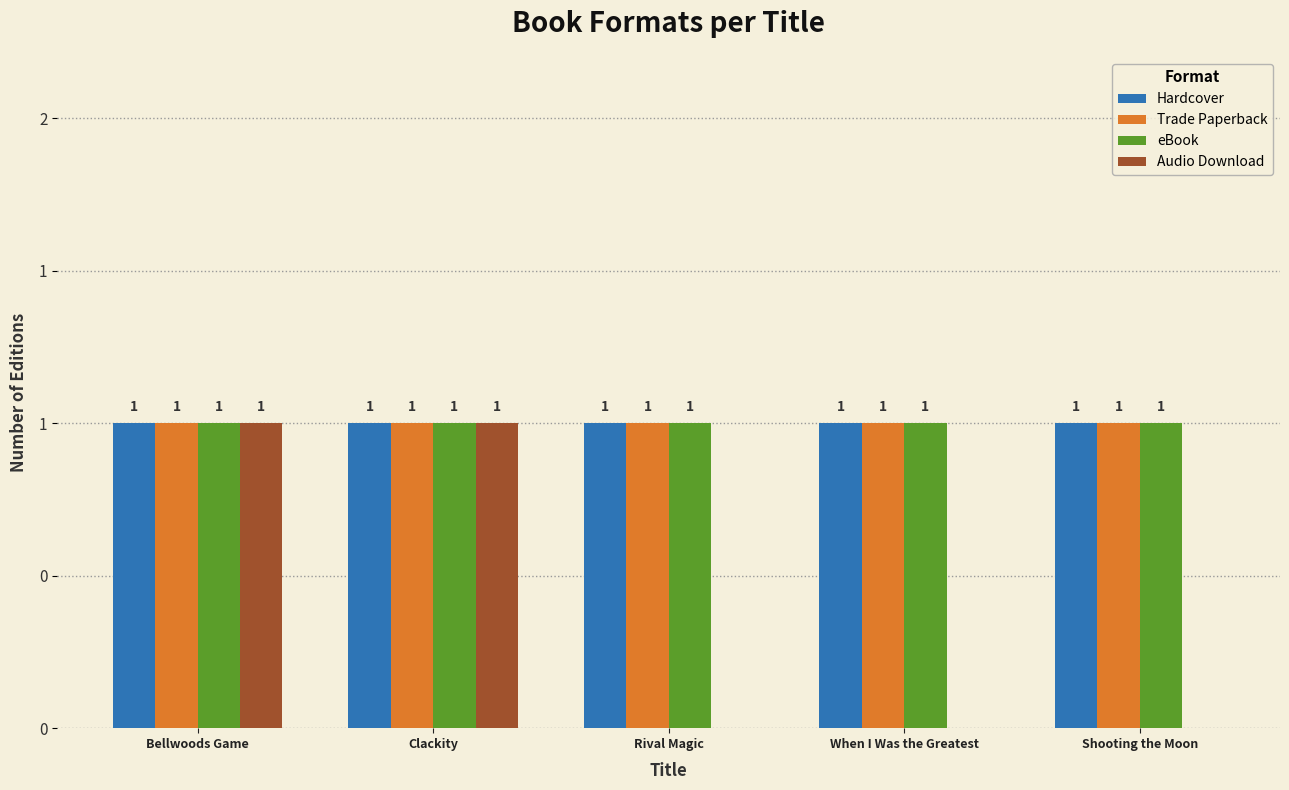

What is the sum of the Hardcover values at Rival Magic and Clackity?

2